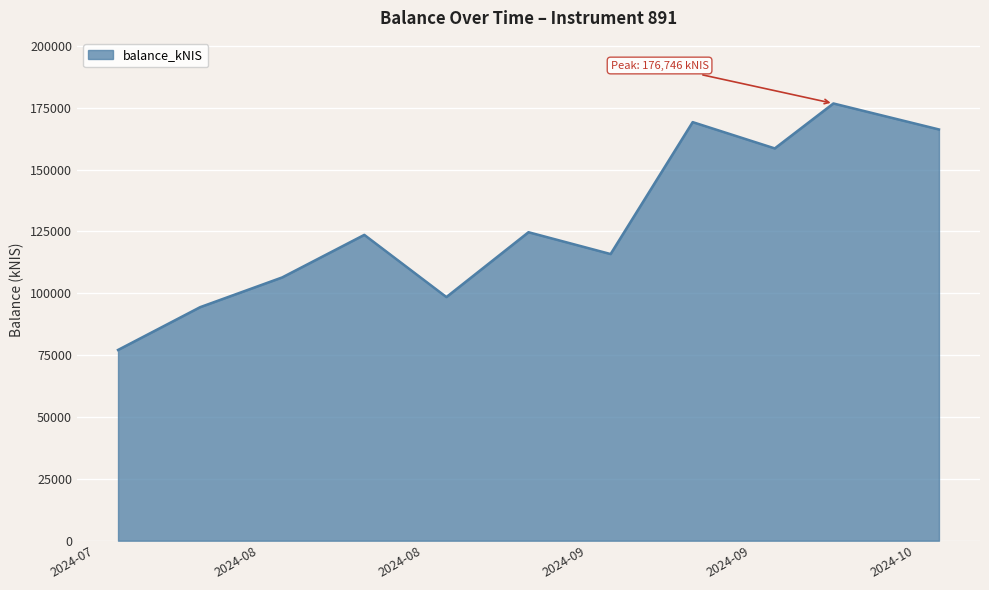

What is the difference between the maximum and minimum values?

99640.6